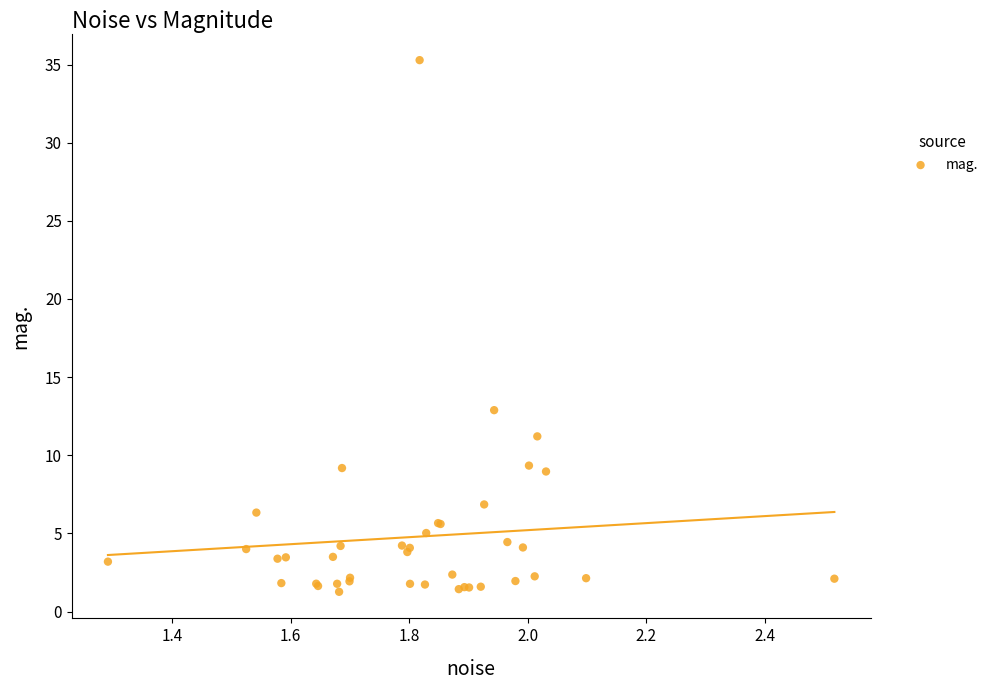

What Y value in the scatter plot is closest to 18?

12.9